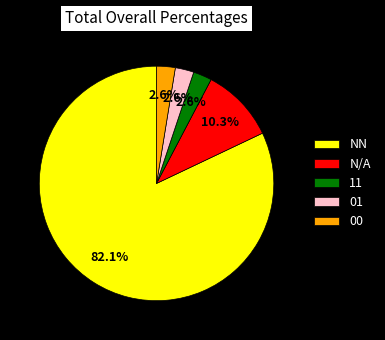

What is the ratio of the value at 11 to the value at 00?

1.0